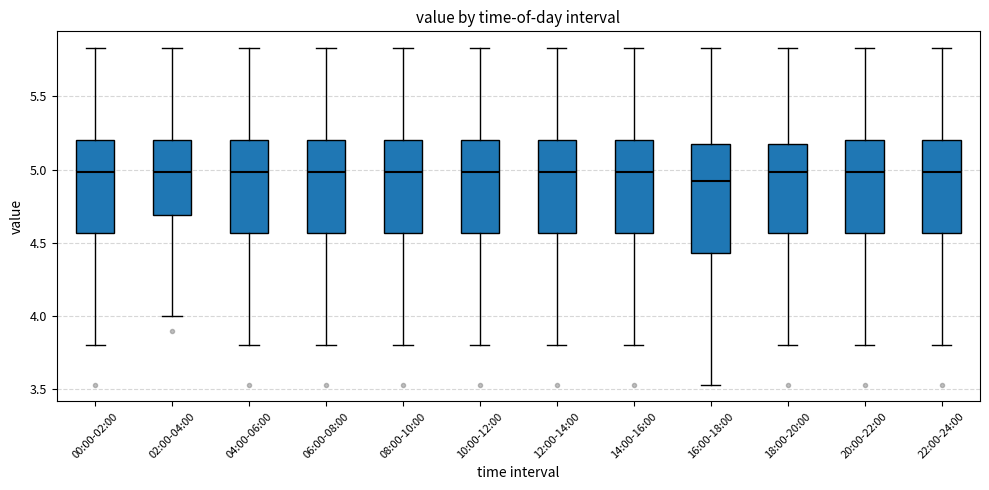

Comparing the boxes themselves (not the whiskers), which one is the tallest?

16:00-18:00